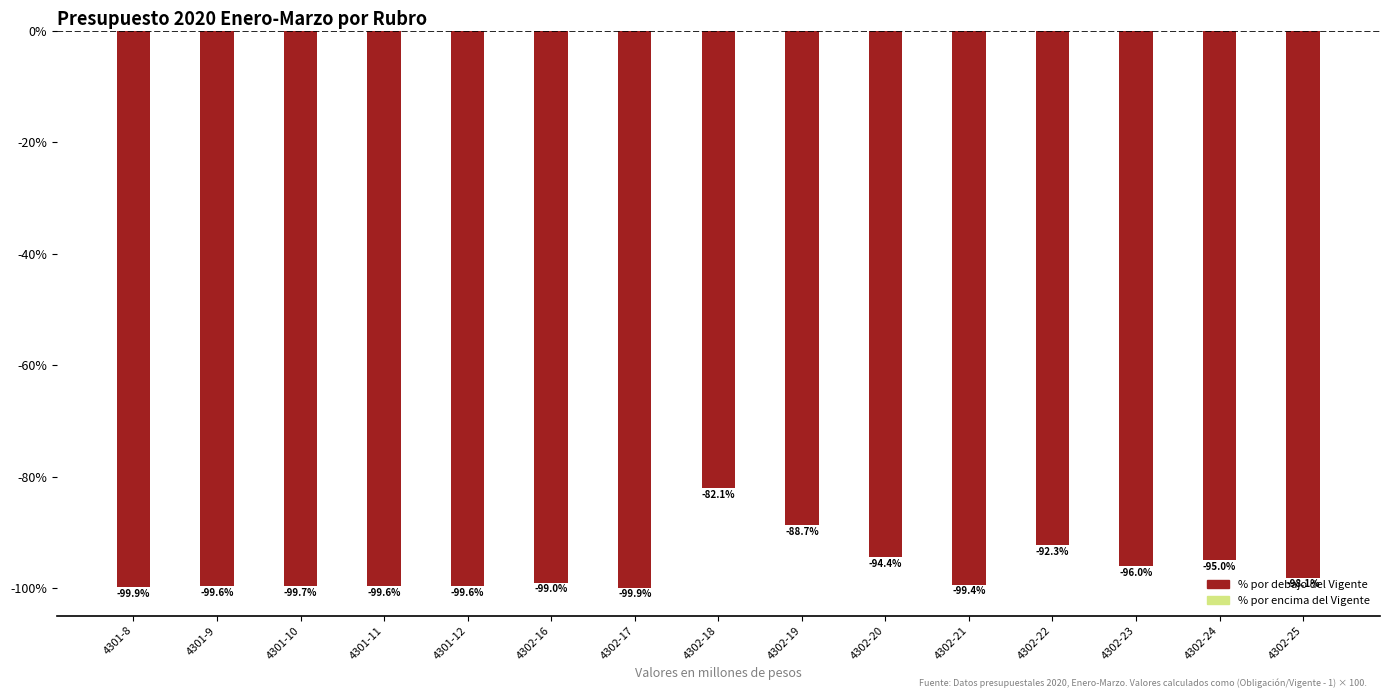

What is the sum of the values at 4301-12 and 4302-21?

-199.0